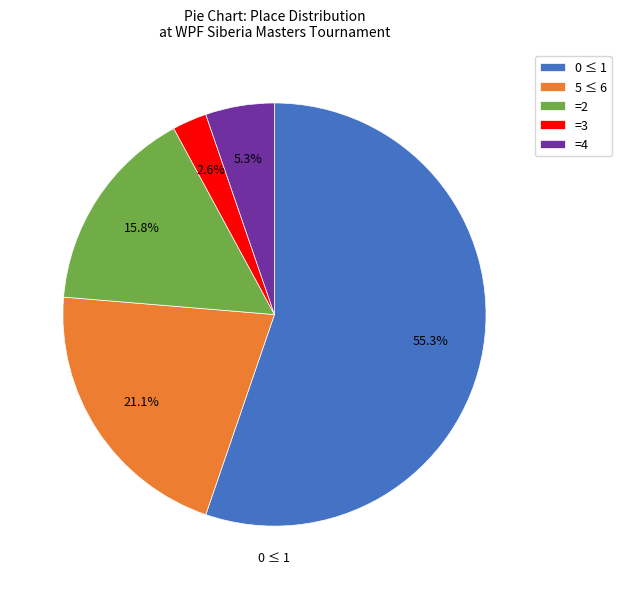

Is there a majority slice in this chart?

Yes